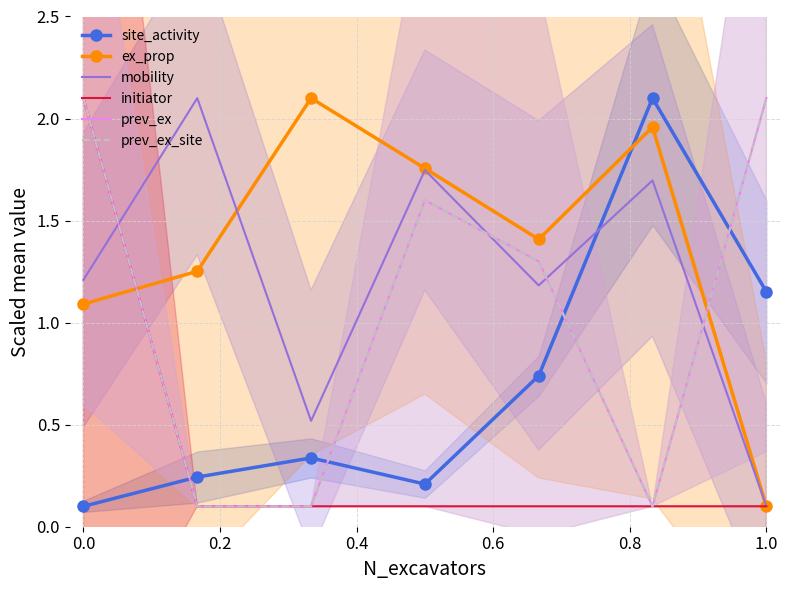

How many intersections are there between mobility and site_activity?

1